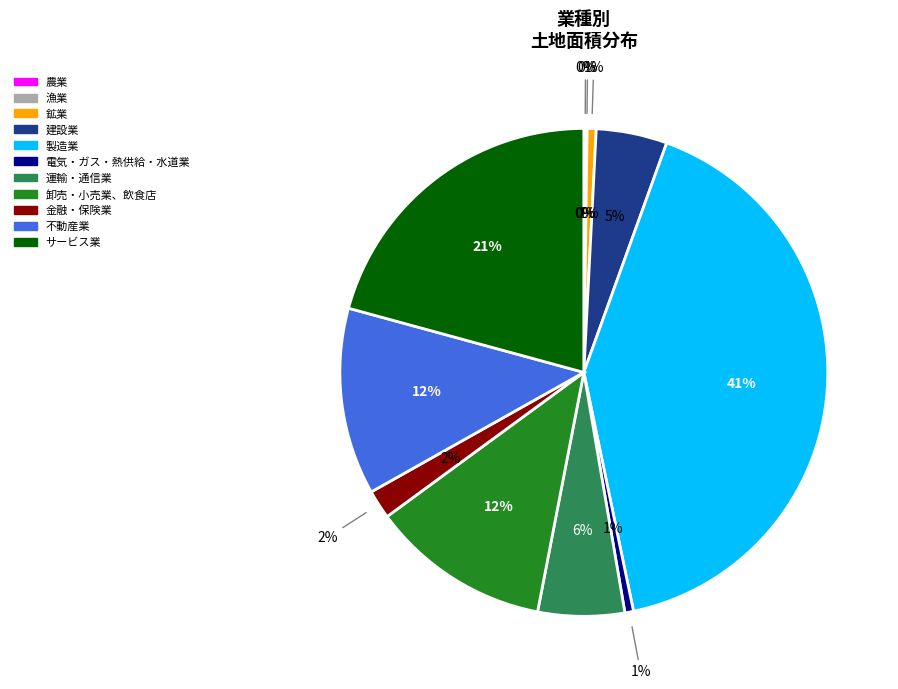

What is the change in value from 漁業 to 運輸・通信業?

+1734000